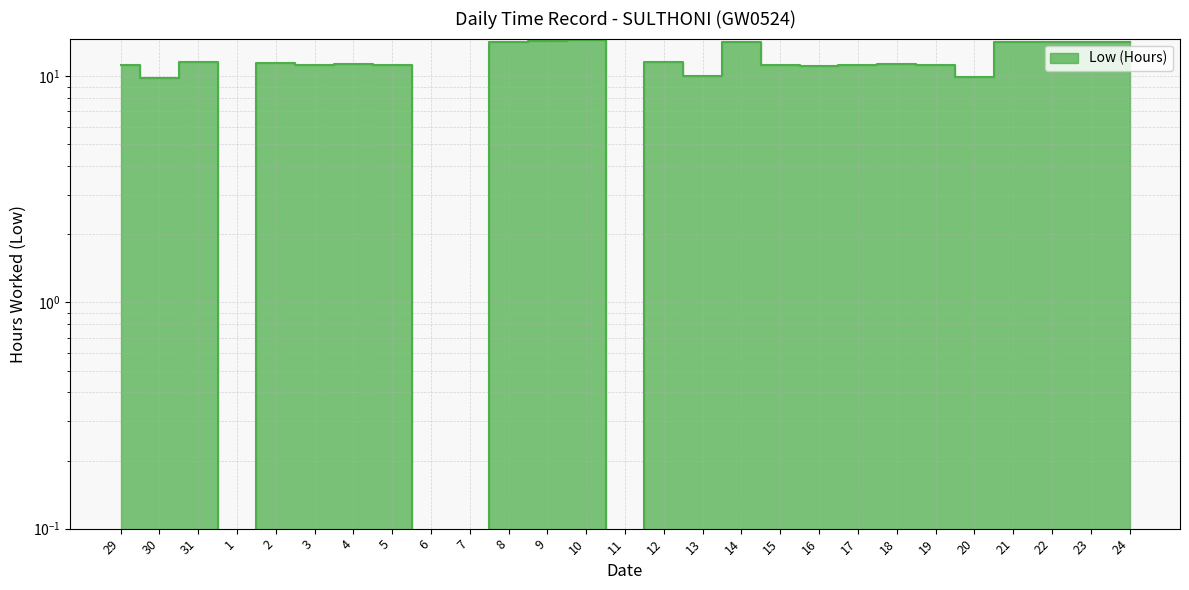

True or false: the data shows 11.2 at 19.

True